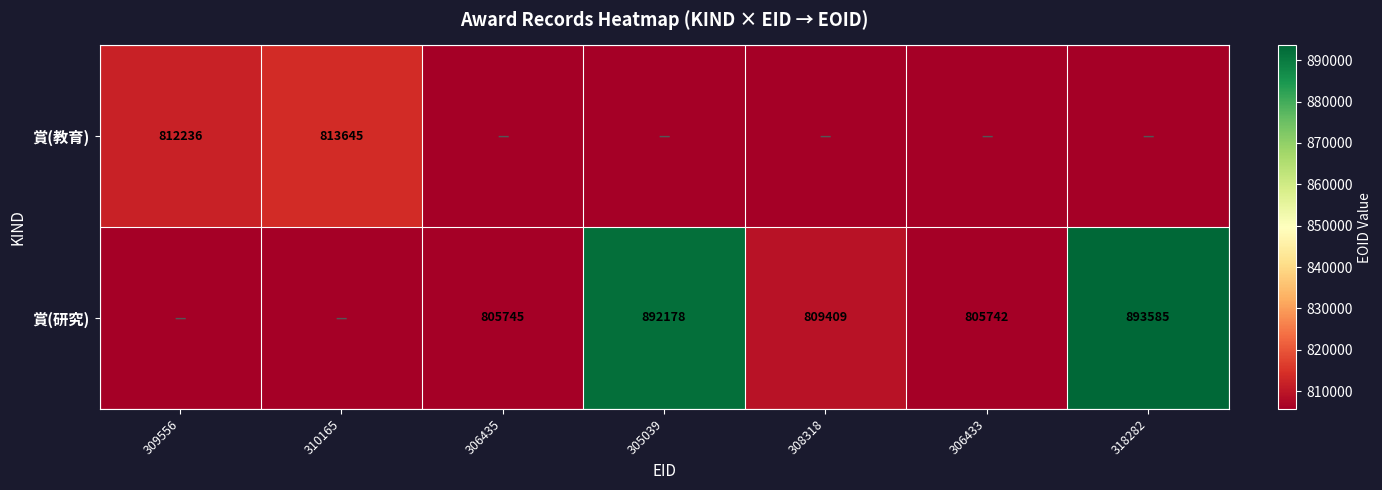

Is it true that 賞(研究) equals 295395 at 308318?

False